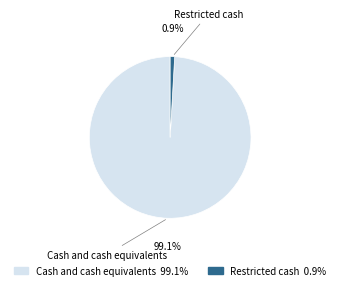

Combined, what portion of the pie is Cash and cash equivalents and Restricted cash?

100.0%